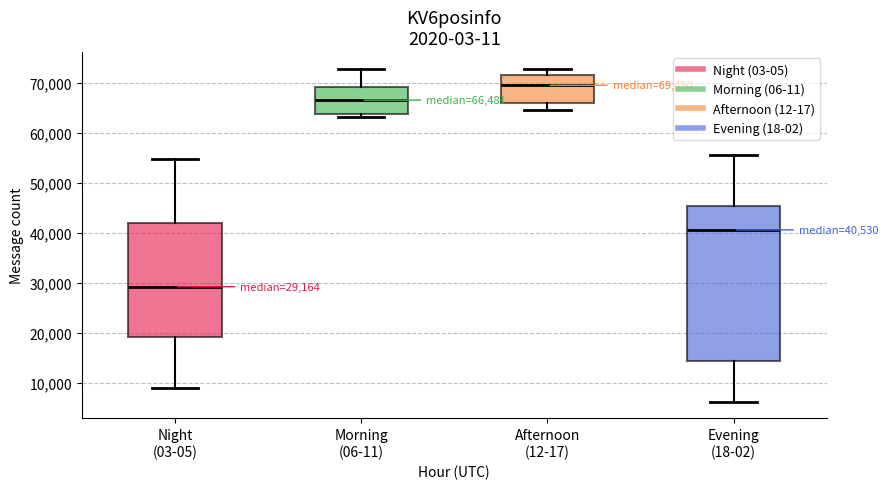

Which box's median line is the lowest?

Night (03-05)